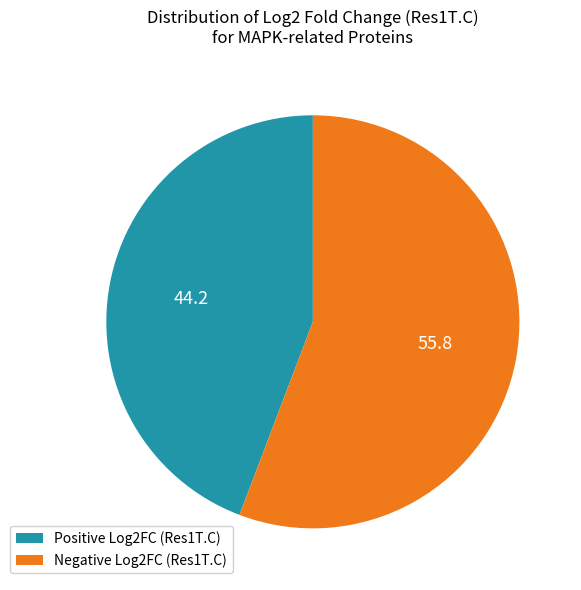

Rank the categories by value from lowest to highest.

Positive Log2FC (Res1T.C), Negative Log2FC (Res1T.C)